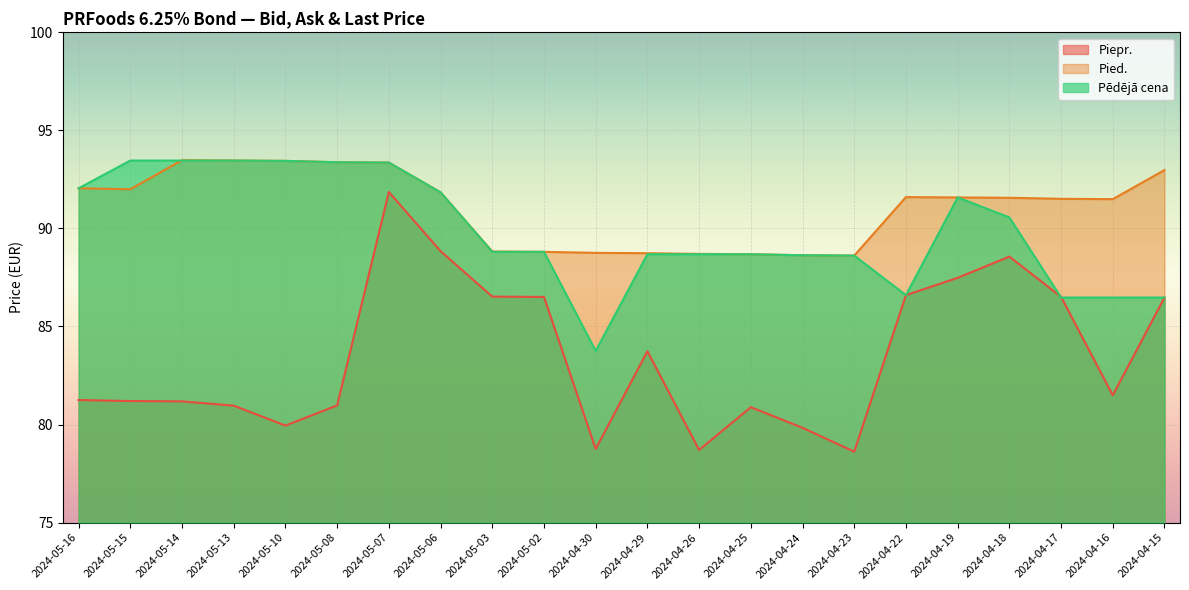

Where is Pied. nearest to the value 91?

2024-04-16